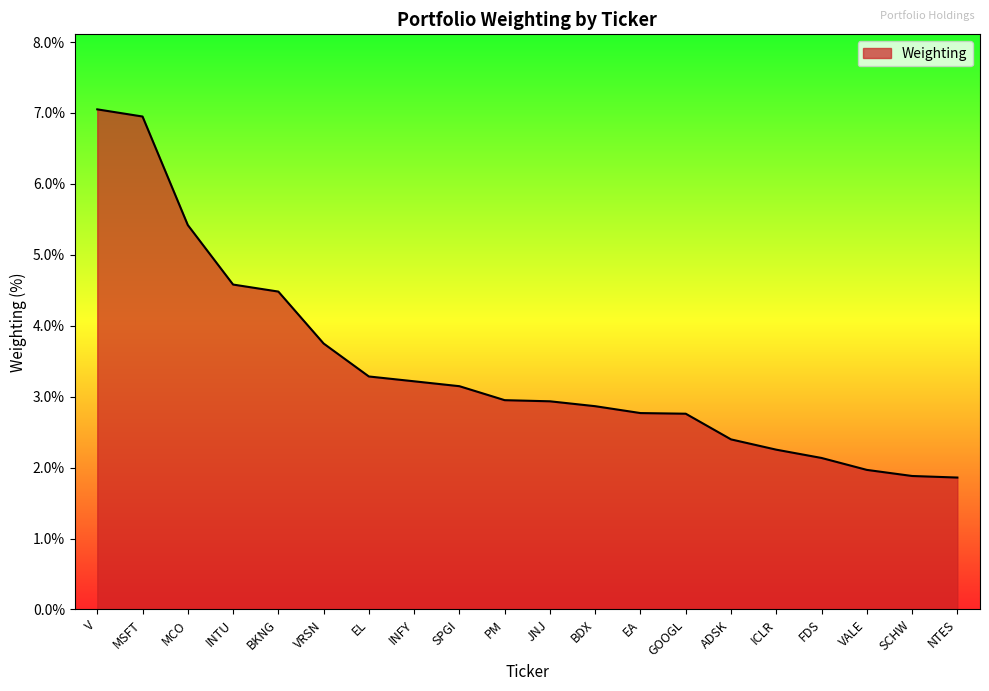

The chart shows a value of 2.8 at EA. True or false?

True